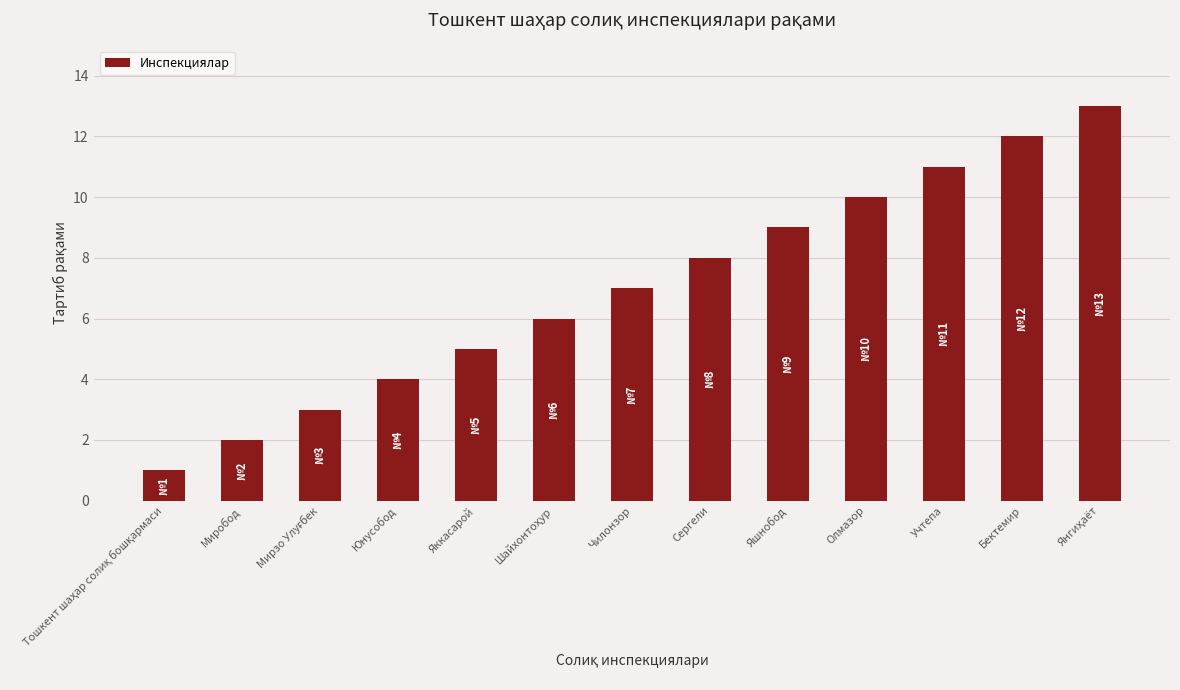

How many categories are shown in the chart?

13